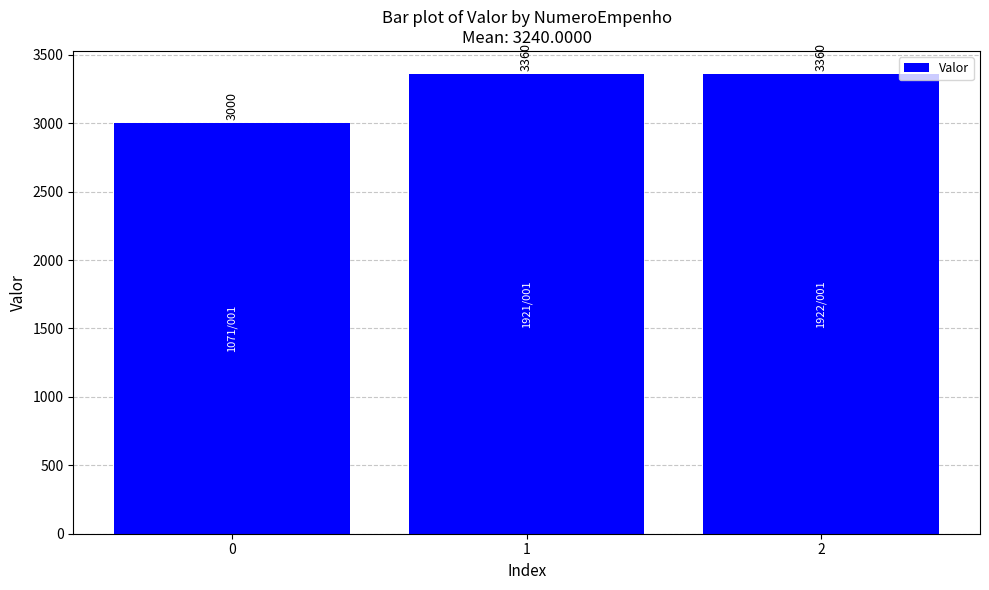

What is the smallest value displayed?

3000